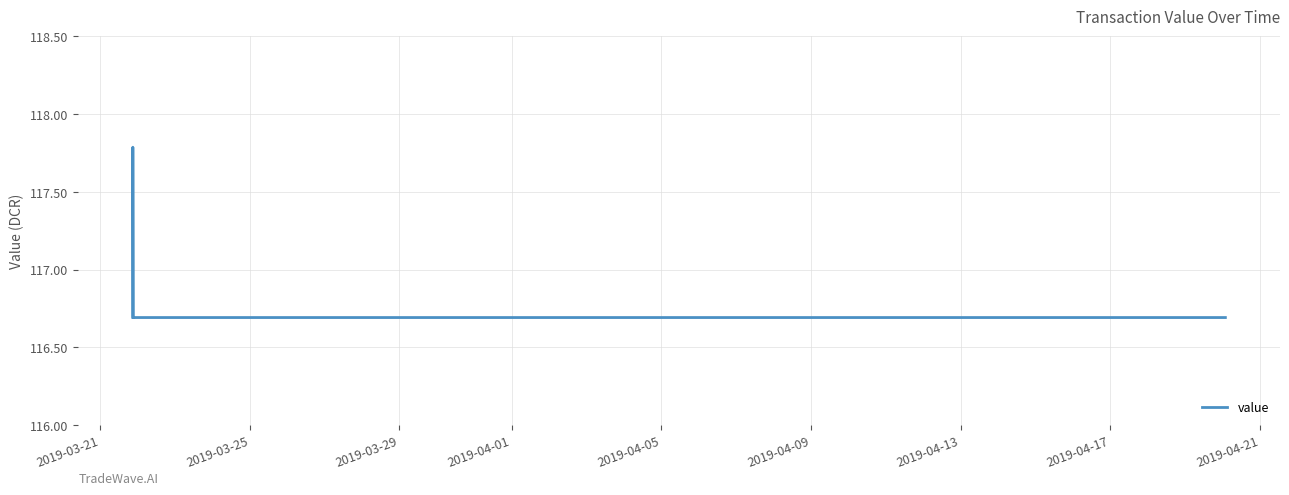

True or false: the data has more than 1 interior local peaks.

False